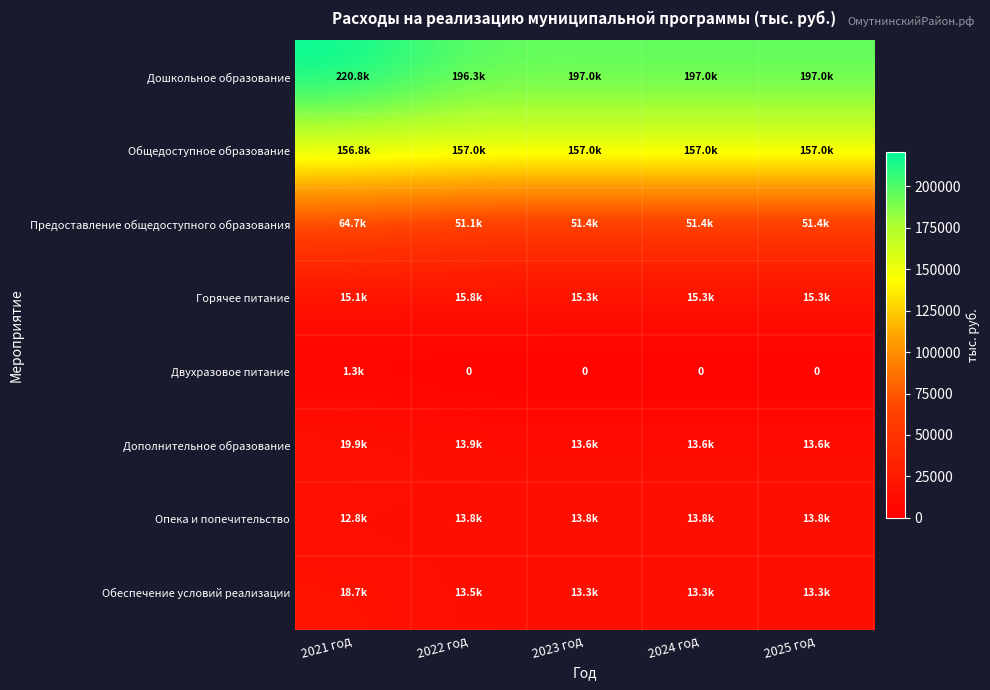

Is the value of Горячее питание at 2024 год greater than the value of Дошкольное образование at 2025 год?

No